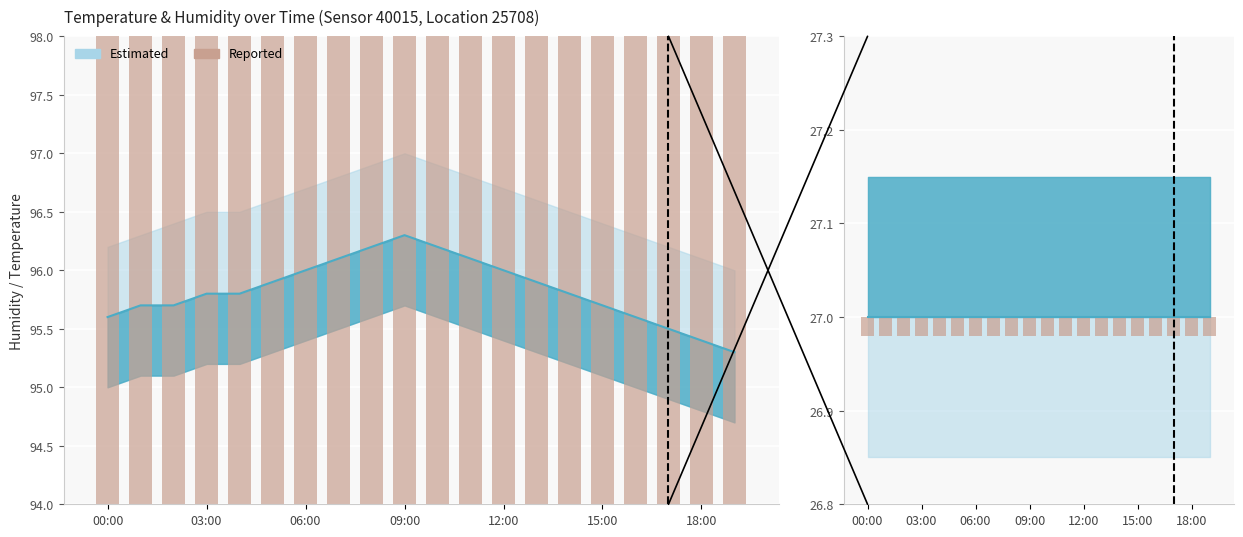

What is the approximate value of humidity_upper at 03:00?

96.5